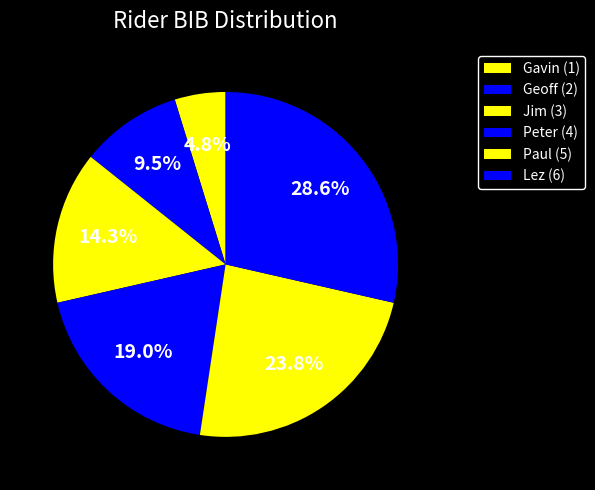

The Jim slice represents 3% of the pie. True or false?

False